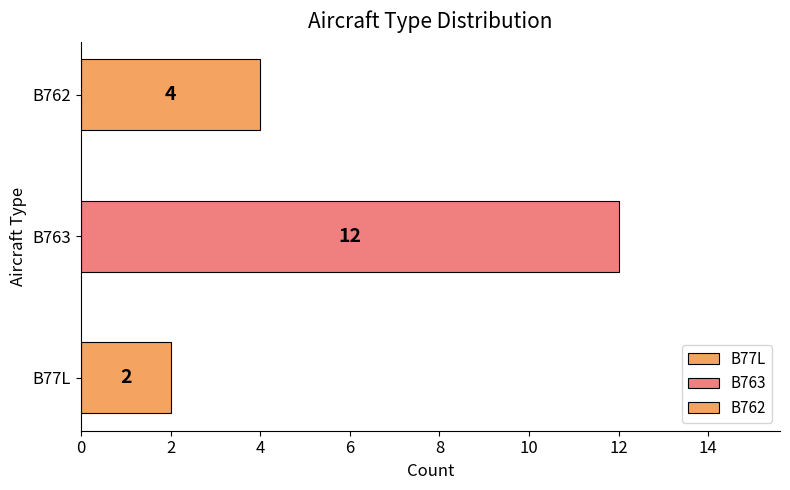

The value at B762 is 4. True or false?

True